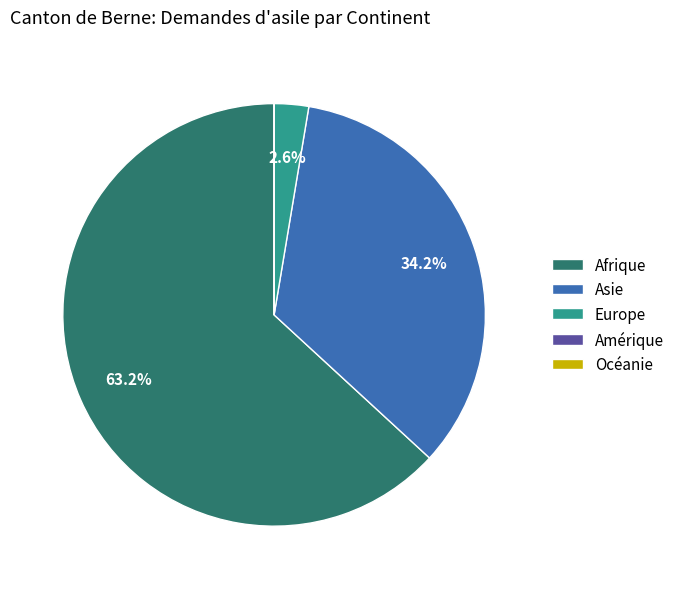

To the nearest percent, what portion does Europe represent?

3%